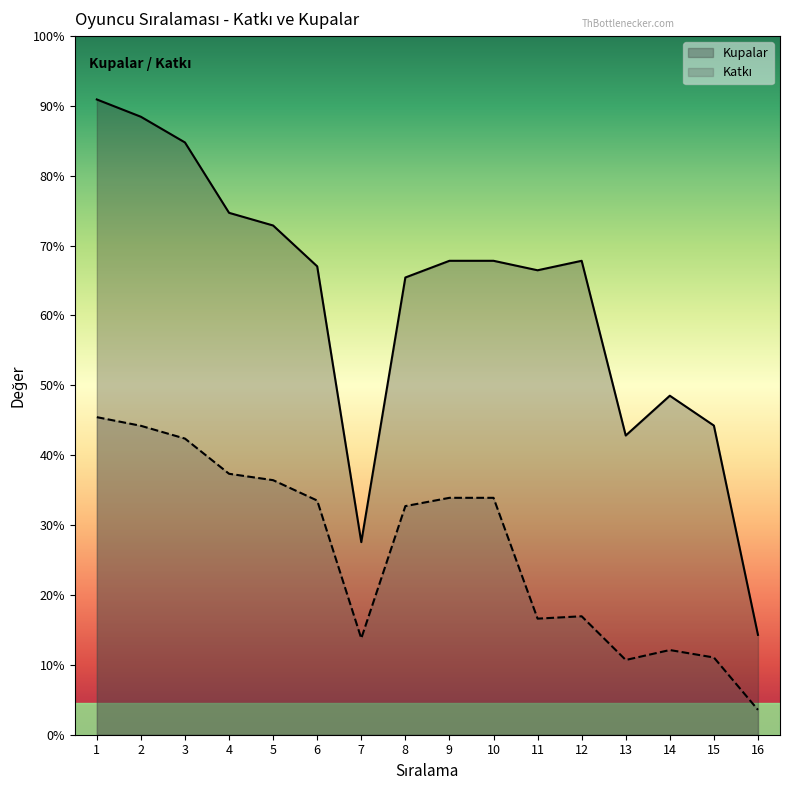

The value of Kupalar at 4 is 7668. True or false?

False